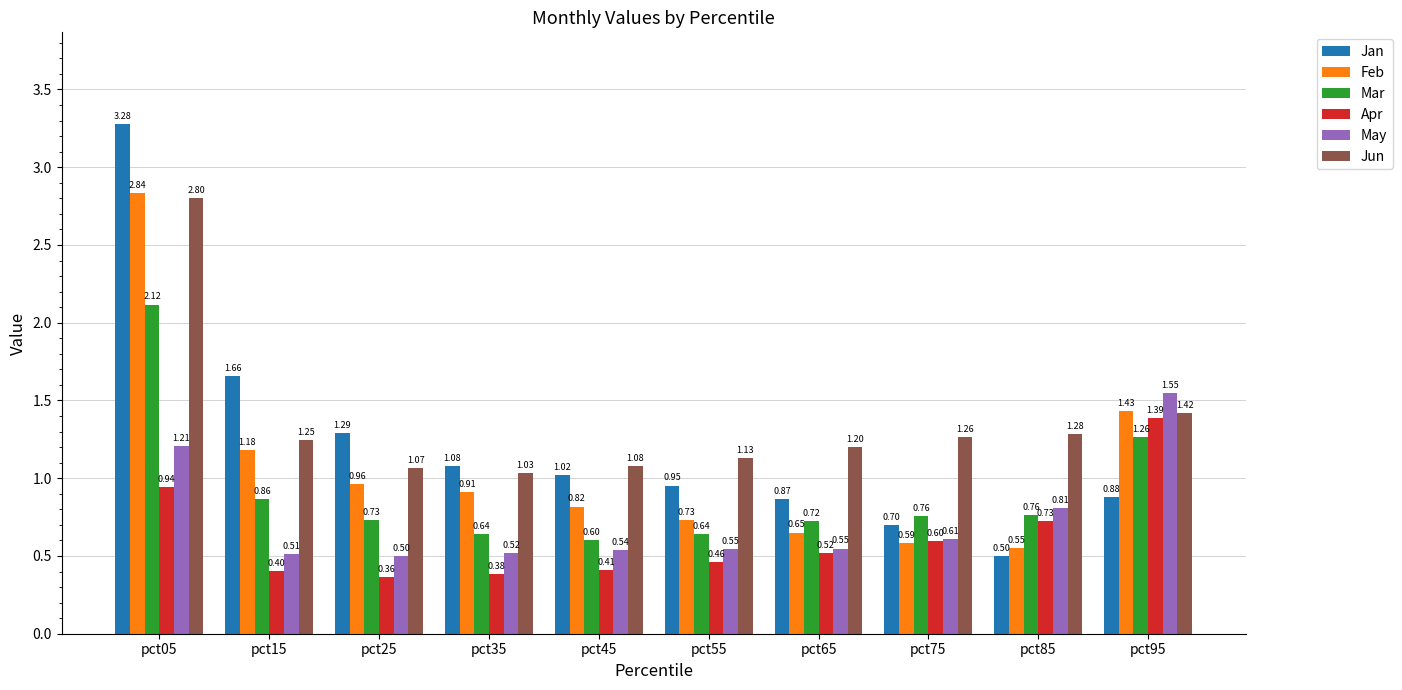

What is the sum of the Mar values at pct45 and pct05?

2.7